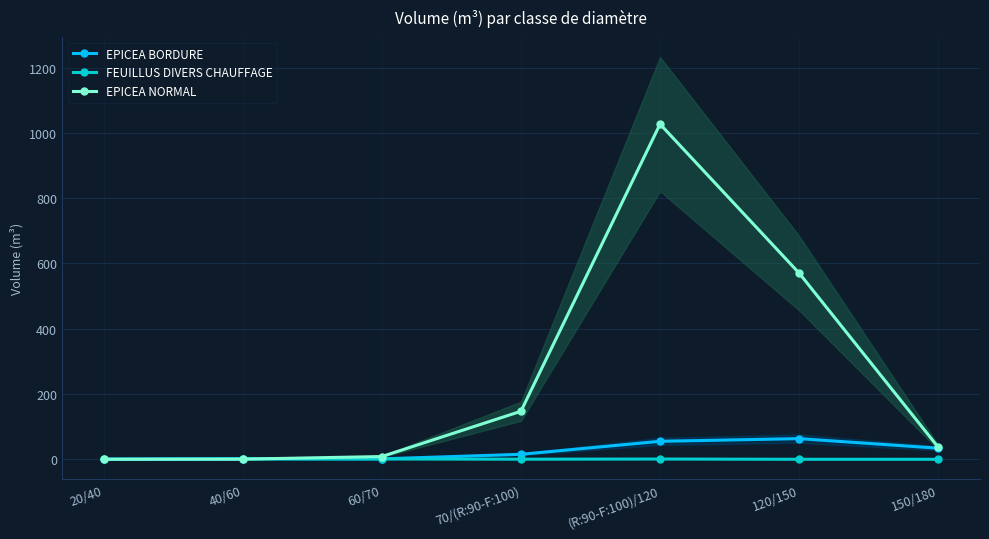

What is the label of the 6th point from the right?

40/60